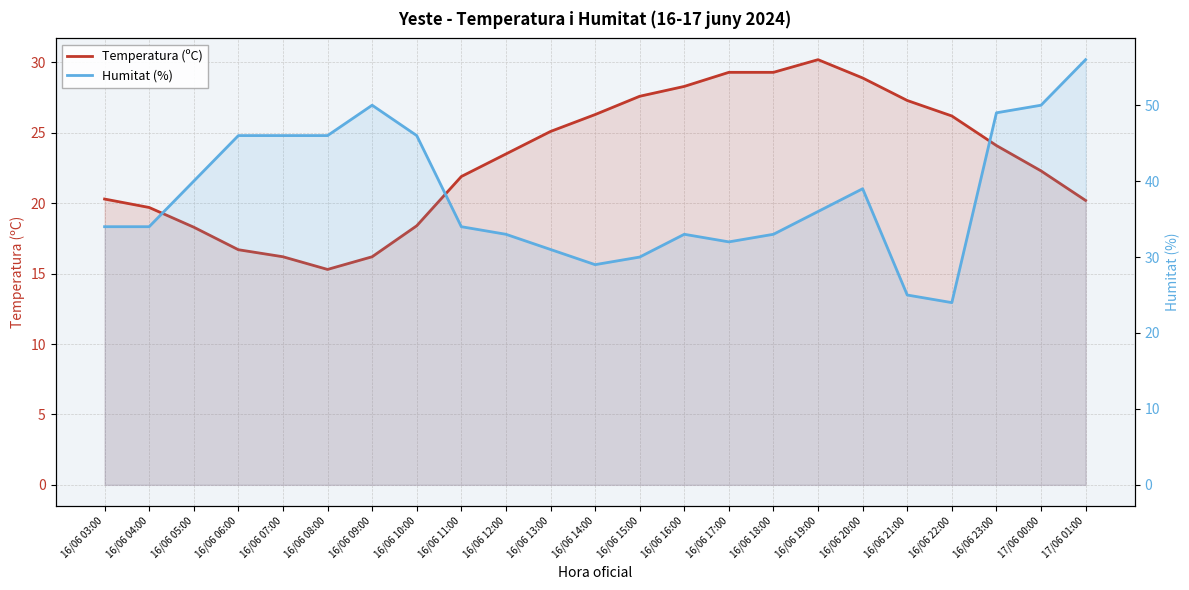

In Humitat (%), how many points are higher than both neighbors (excluding endpoints)?

3